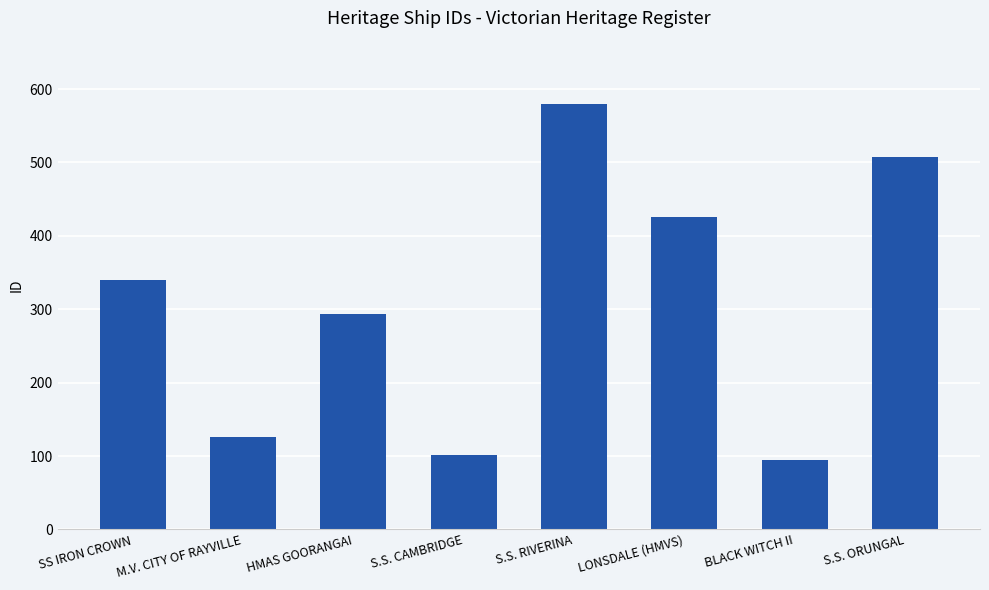

What is the minimum value shown in the chart?

95